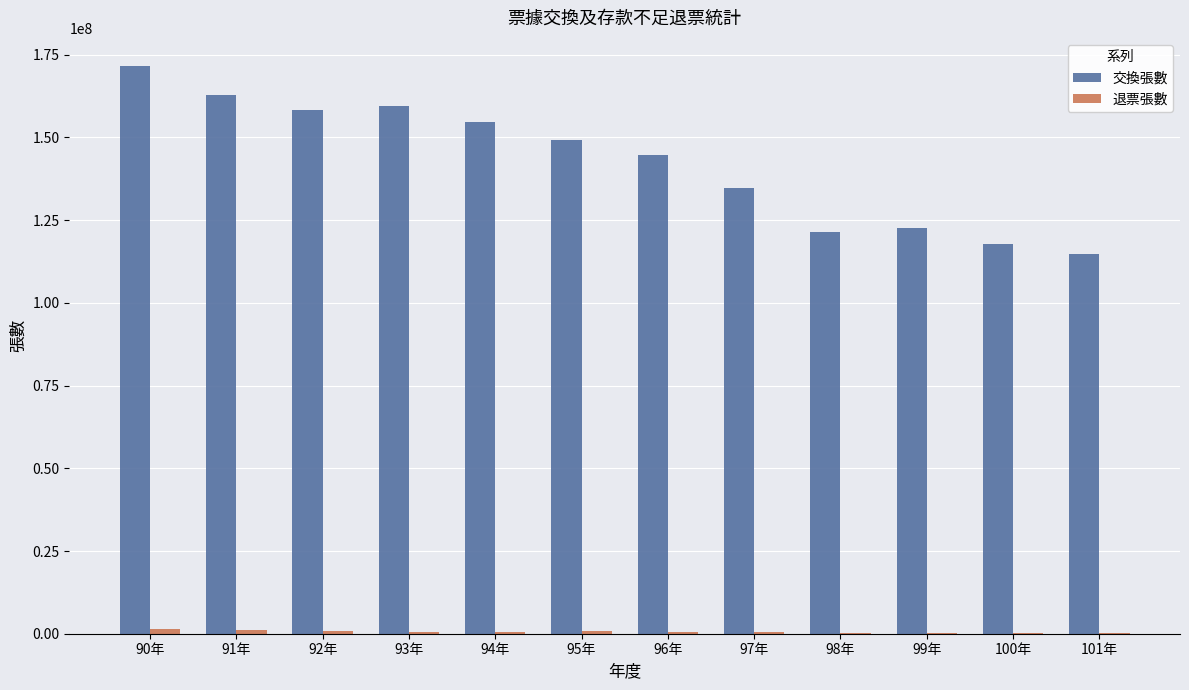

Which series changed the most between 90年 and 94年?

交換張數